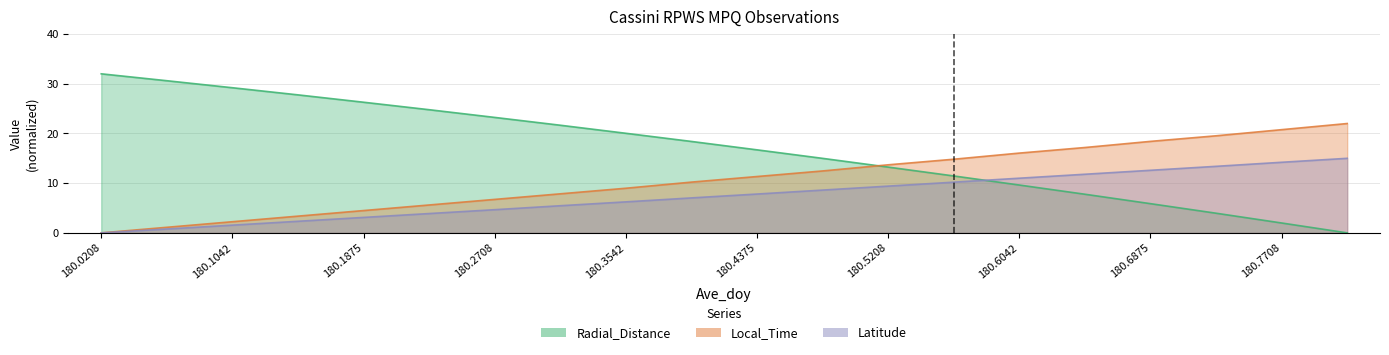

What is the spread (max minus min) of values at 180.2292?

20.9